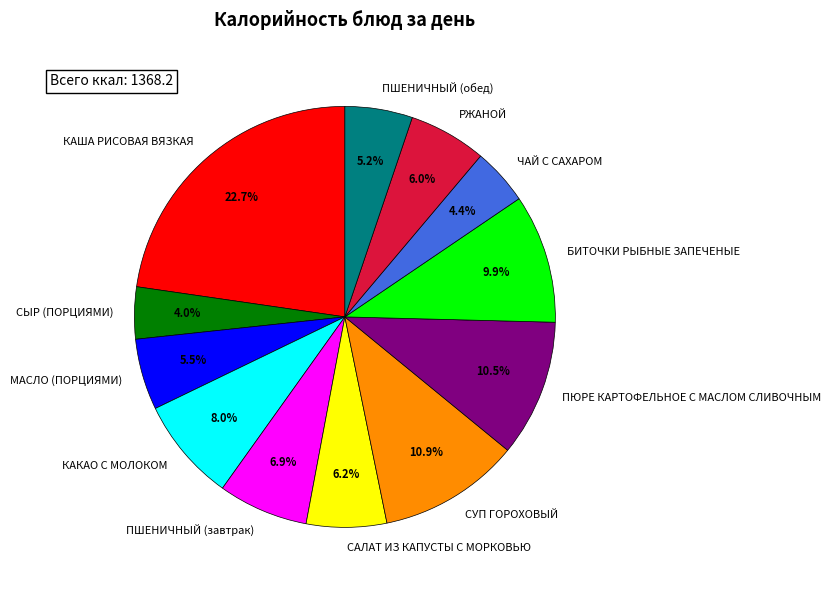

Does РЖАНОЙ account for over 50% of the chart?

No